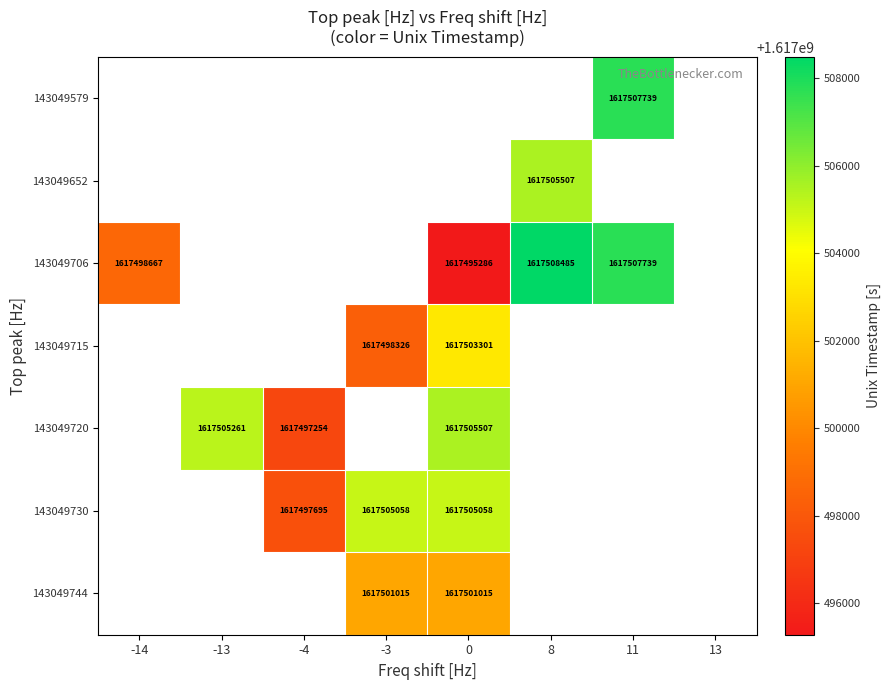

At which category does the chart reach its peak across all series?

8